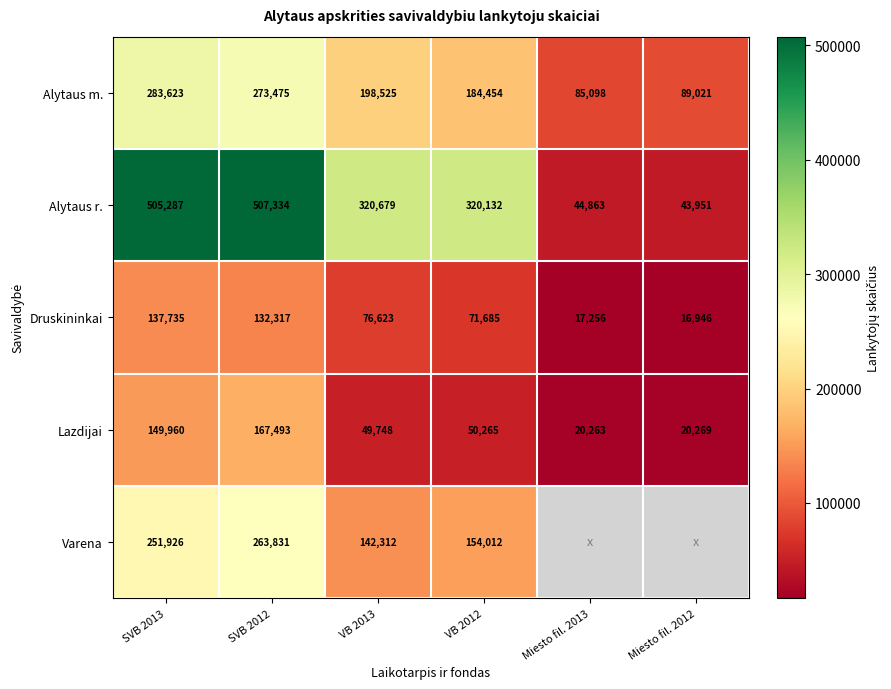

Is it true that Varena equals 99804 at VB 2012?

False